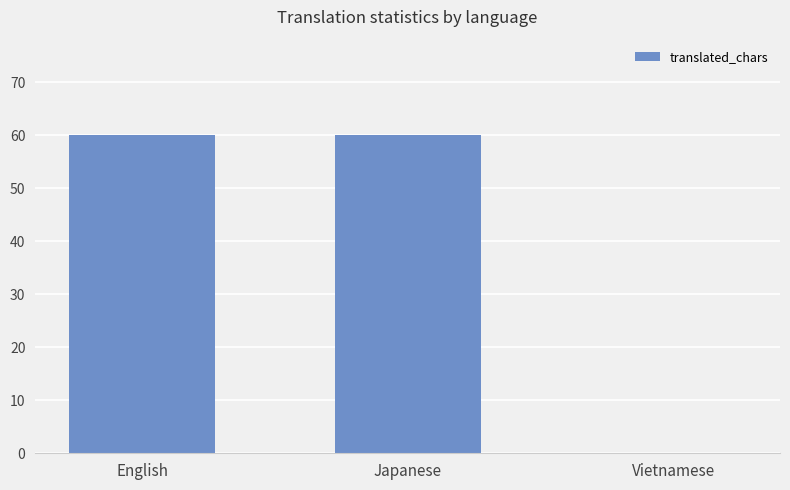

Read the value at Japanese, to the nearest 5.

60